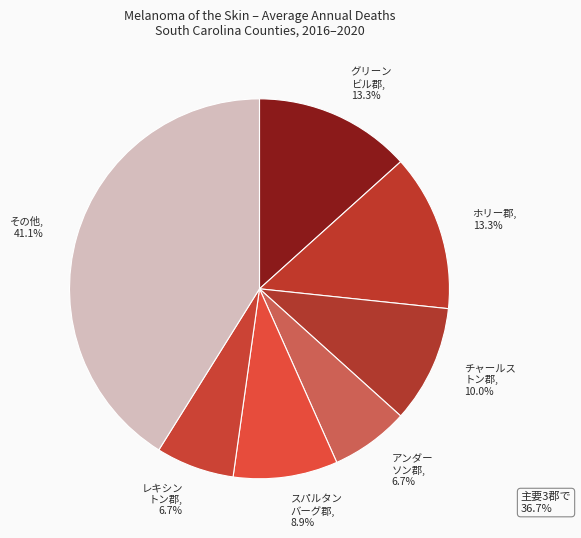

Does any single category account for the majority?

No